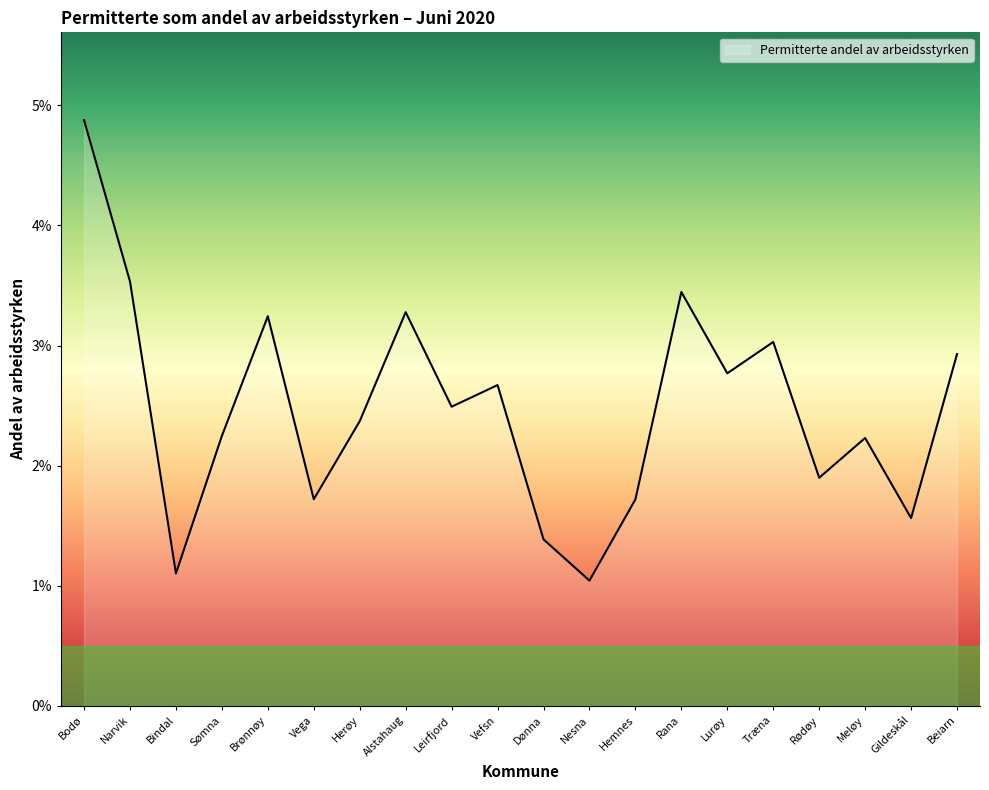

Does the chart display data point markers on the line(s)?

No